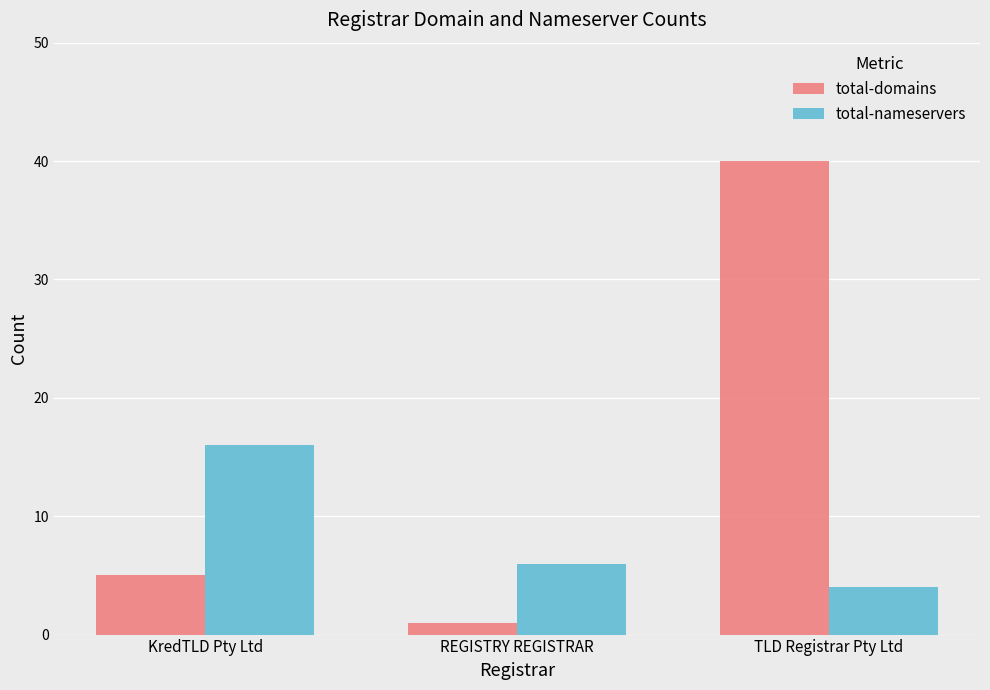

True or false: total-domains has a value of 19 at TLD Registrar Pty Ltd.

False